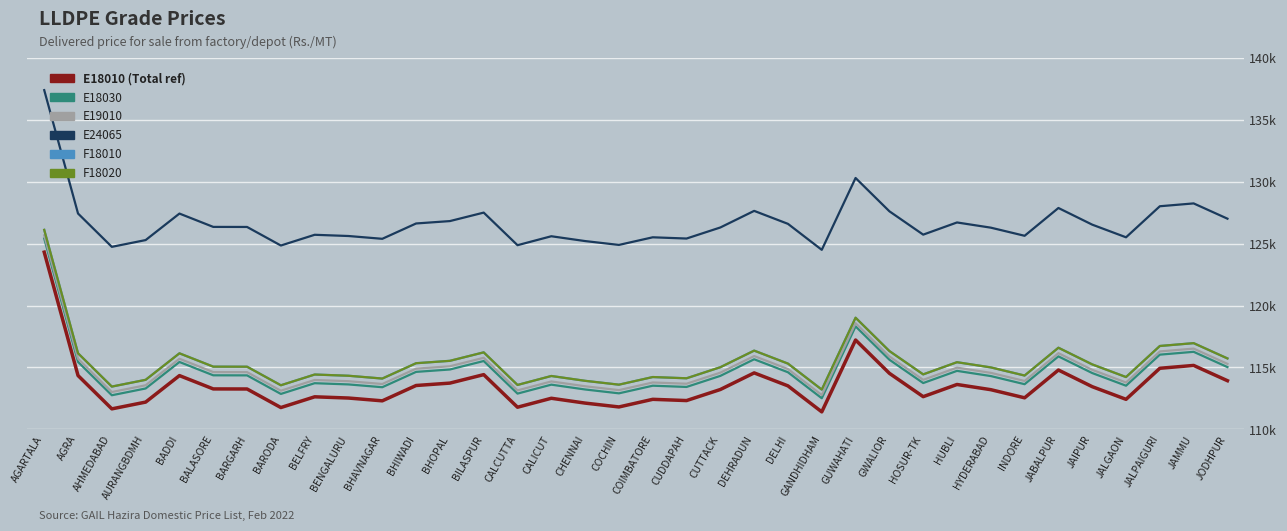

True or false: E19010 has a value of 40593 at JALGAON.

False